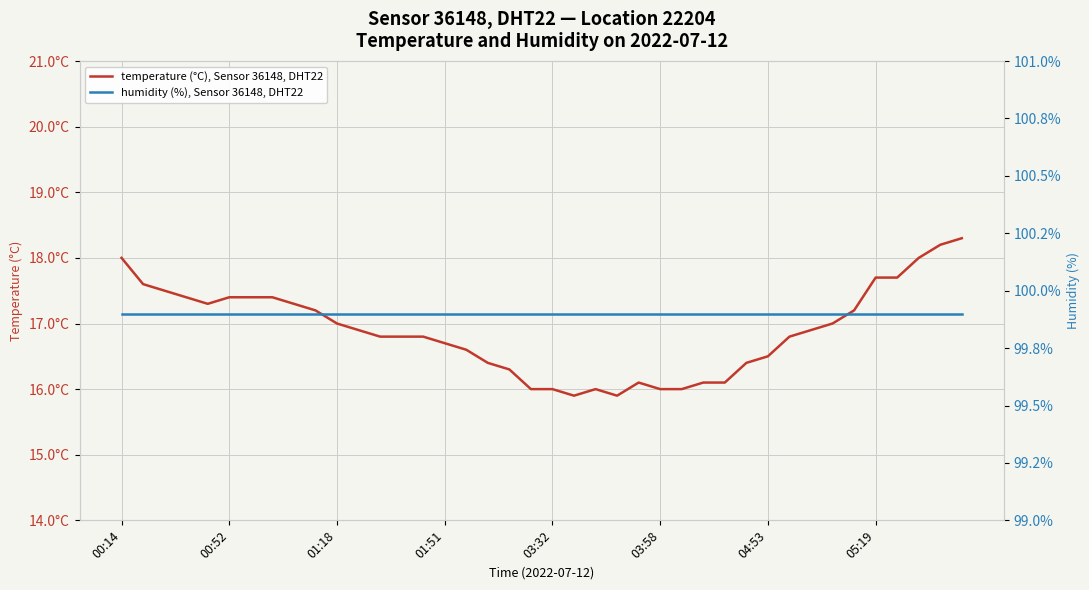

True or false: humidity (%), Sensor 36148, DHT22 and temperature (°C), Sensor 36148, DHT22 intersect in this chart.

False